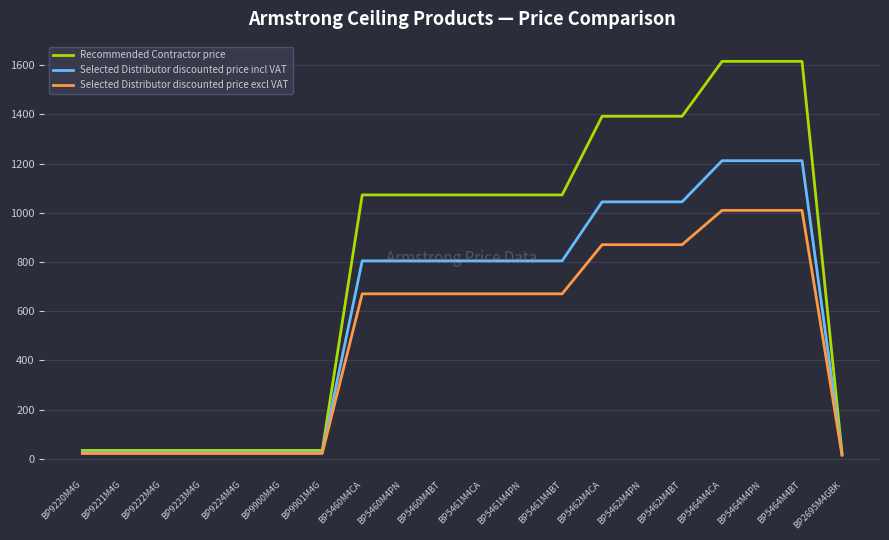

Which series has the largest range (max minus min)?

Recommended Contractor price